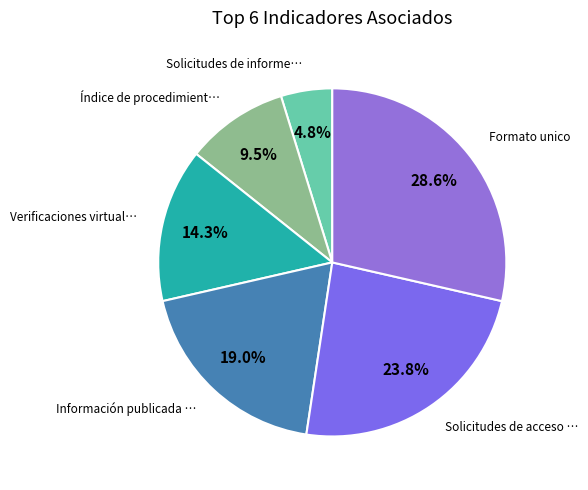

How many slices are in this pie chart?

6